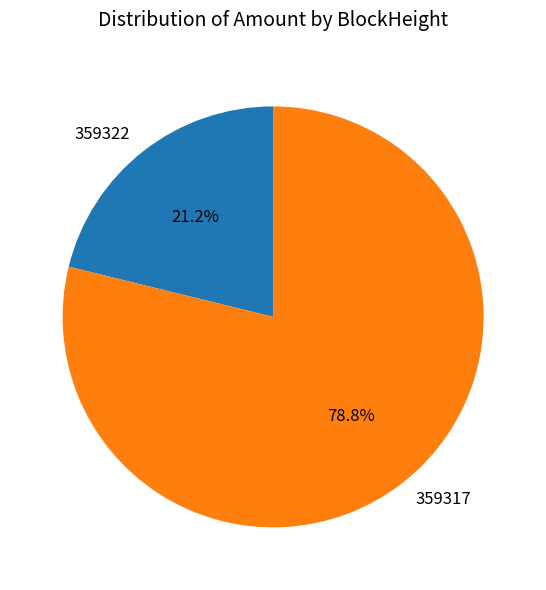

How many segments does this pie chart have?

2